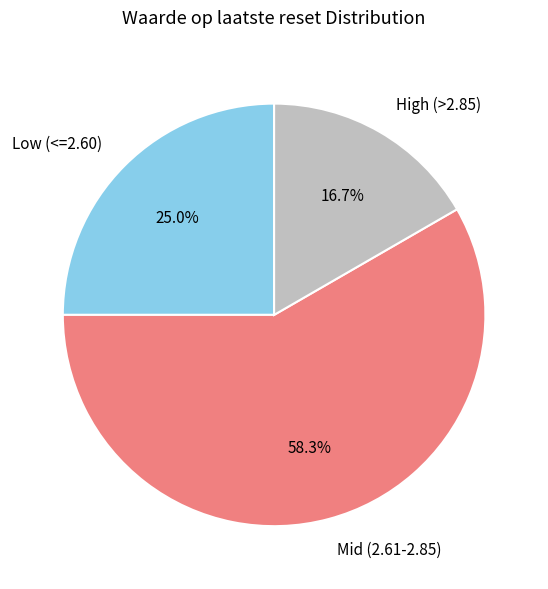

Is there any slice that represents more than half of the pie?

Yes